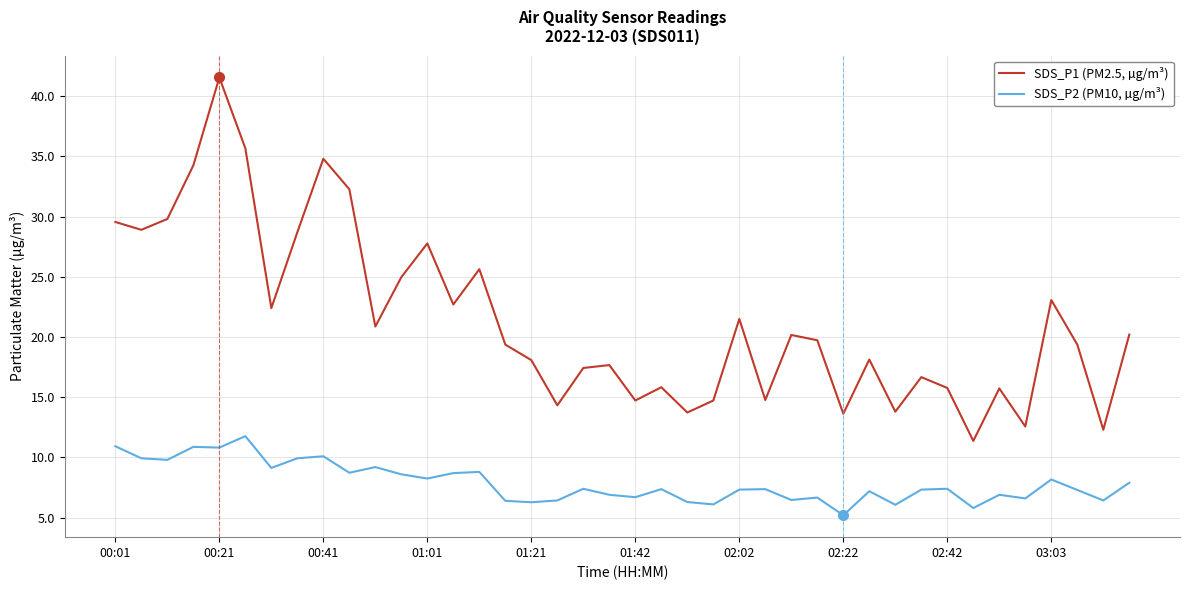

Which series has the widest spread of values?

SDS_P1 (PM2.5, µg/m³)